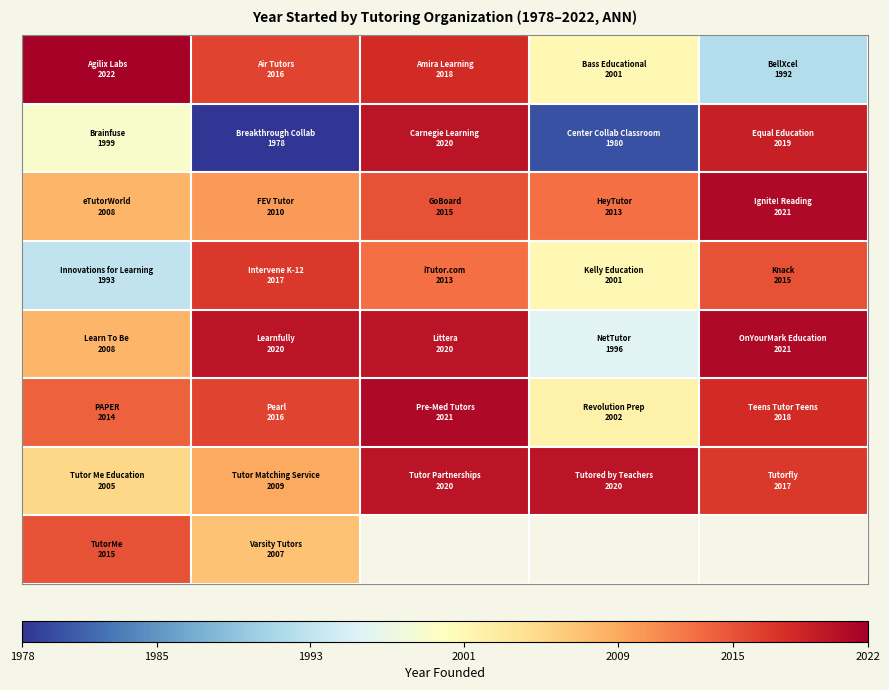

What is the minimum value shown in the chart?

1978.0